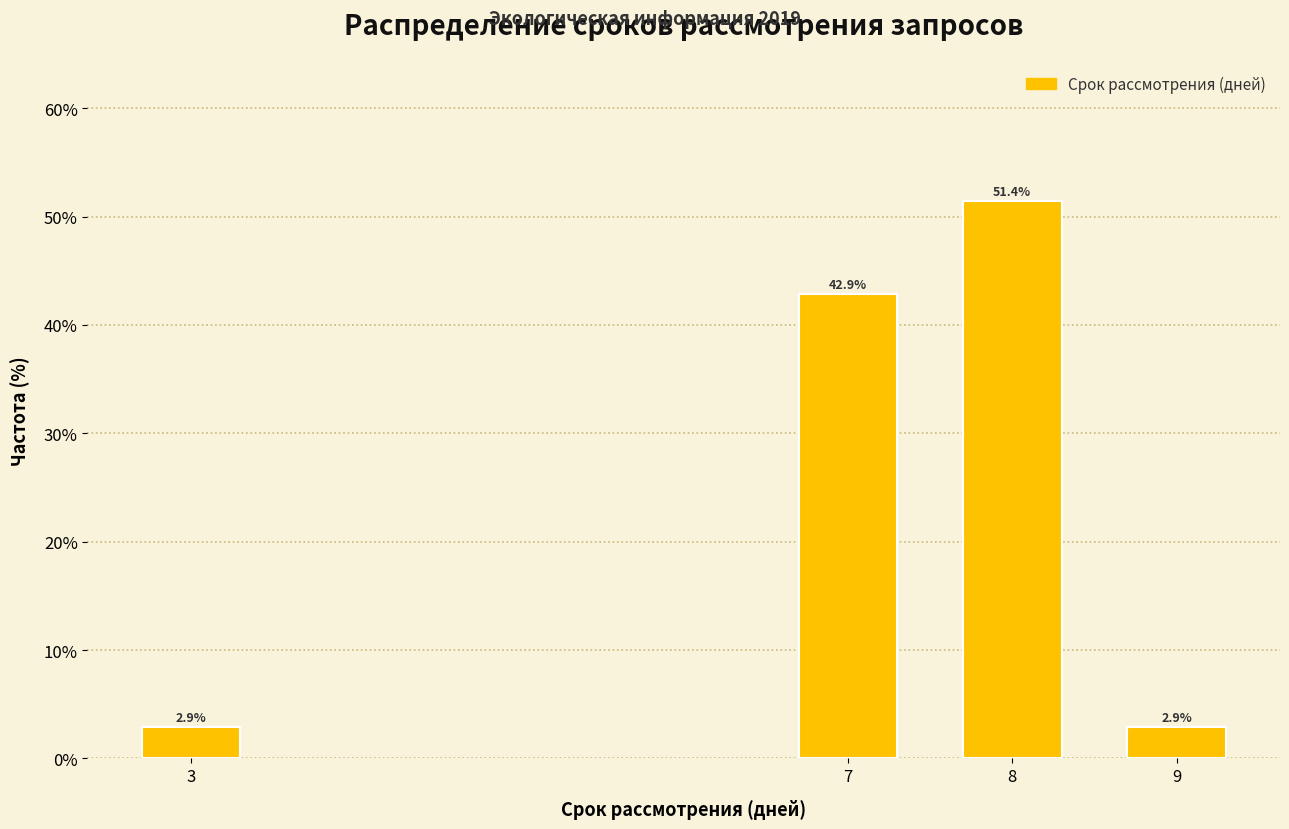

Reading right to left, transcribe all the data shown in this chart.

2.9	51.4	42.9	2.9